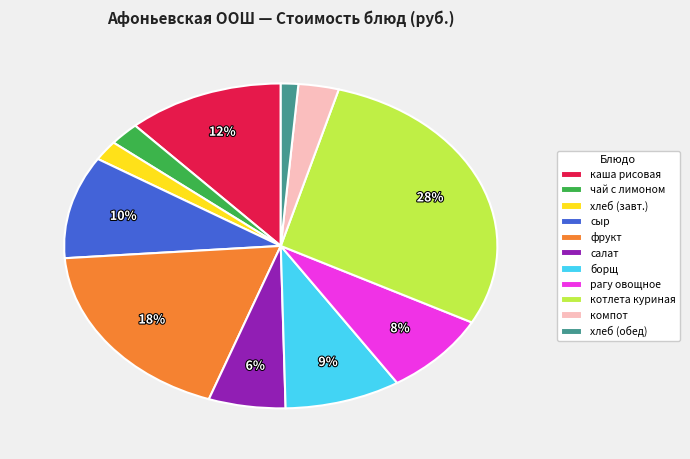

To the nearest percent, what portion does чай с лимоном represent?

2%